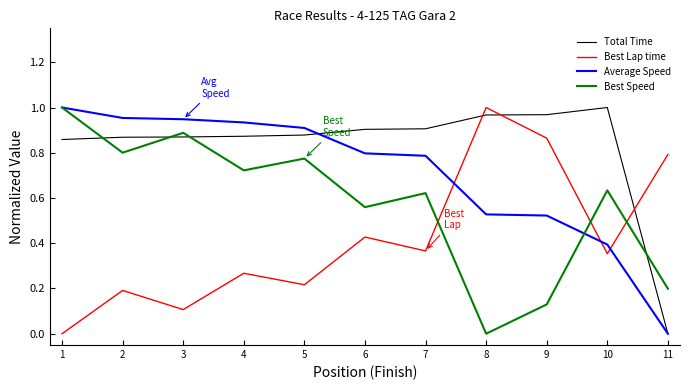

At 7, list the series in order from smallest to largest.

Best Lap time, Best Speed, Average Speed, Total Time